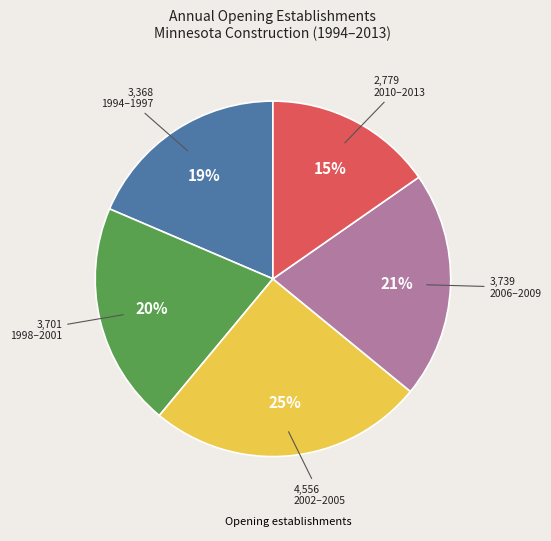

To the nearest percent, what is the average slice percentage?

20%